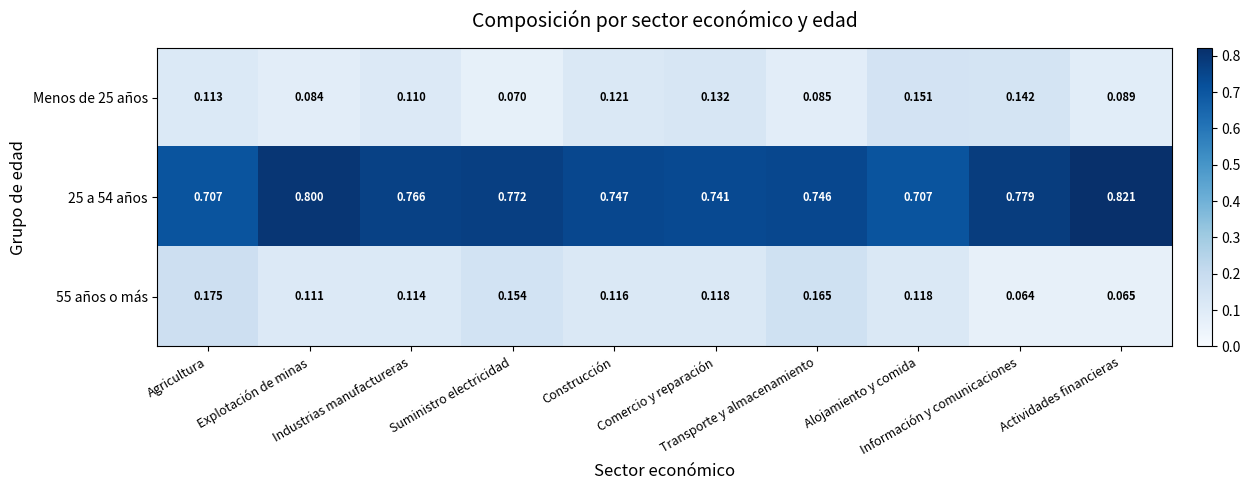

Which series changed the most between Construcción and Comercio y reparación?

Menos de 25 años